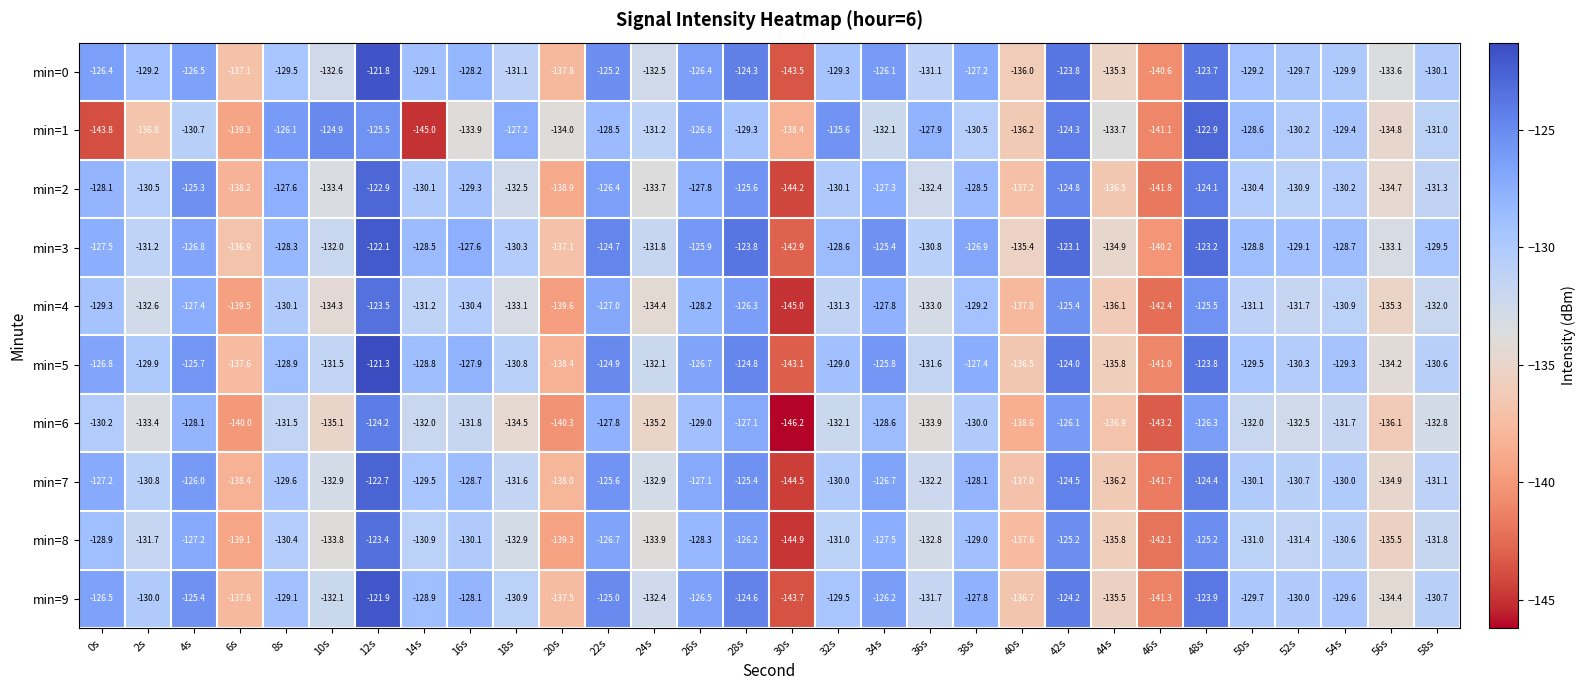

How many distinct data groups are displayed?

10